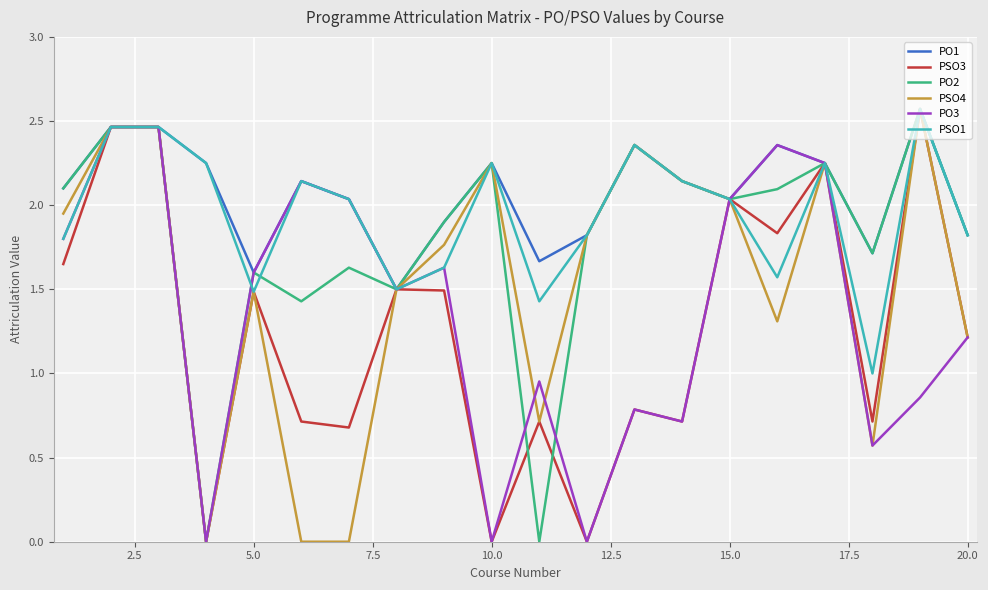

Which series has the largest total across all categories?

PO1